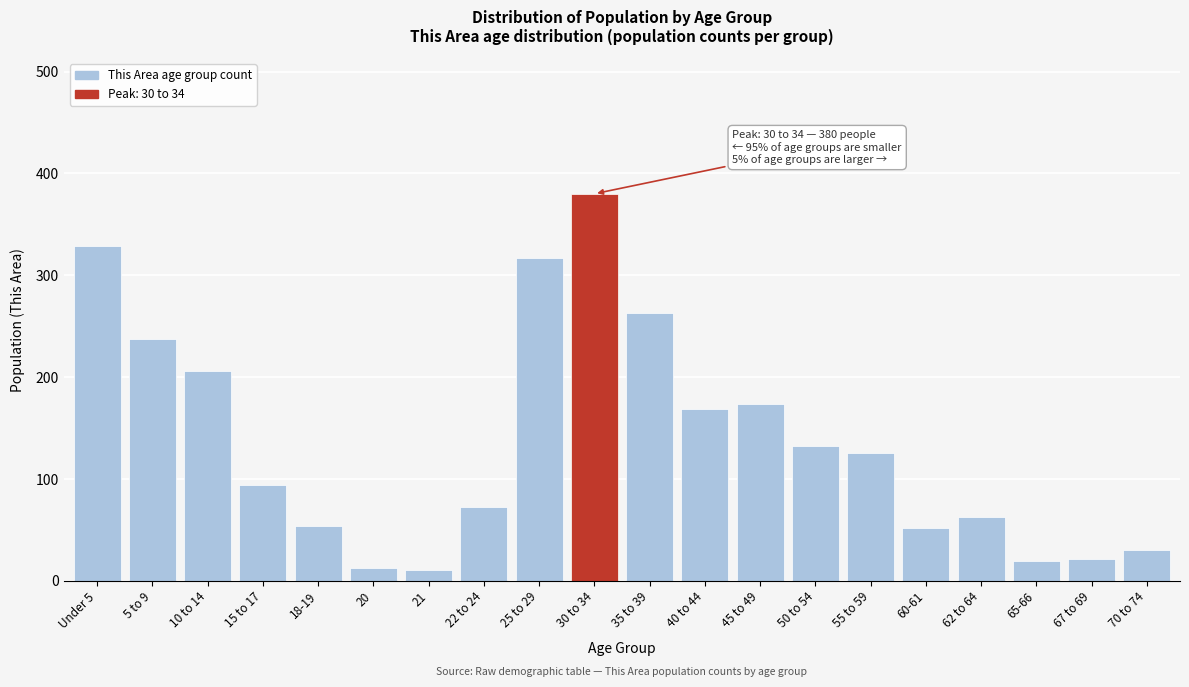

What is the label of the 8th bar from the right?

45 to 49